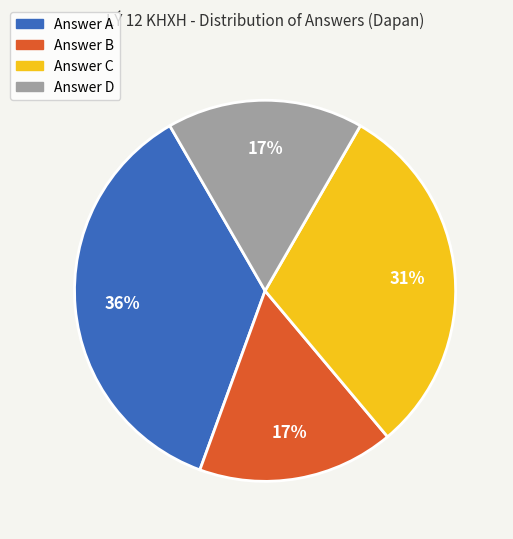

Does any single category account for the majority?

No